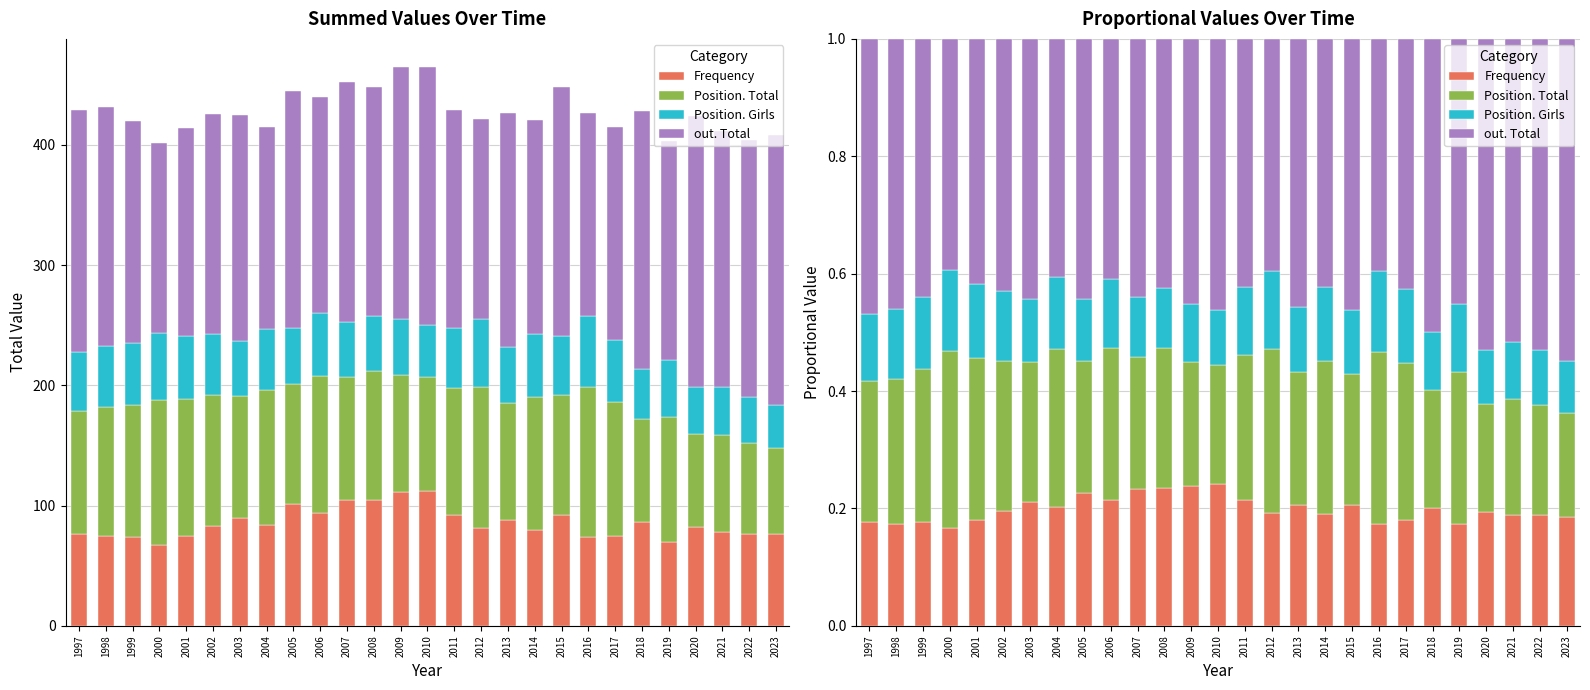

At which label is Position. Girls closest to 0?

2023